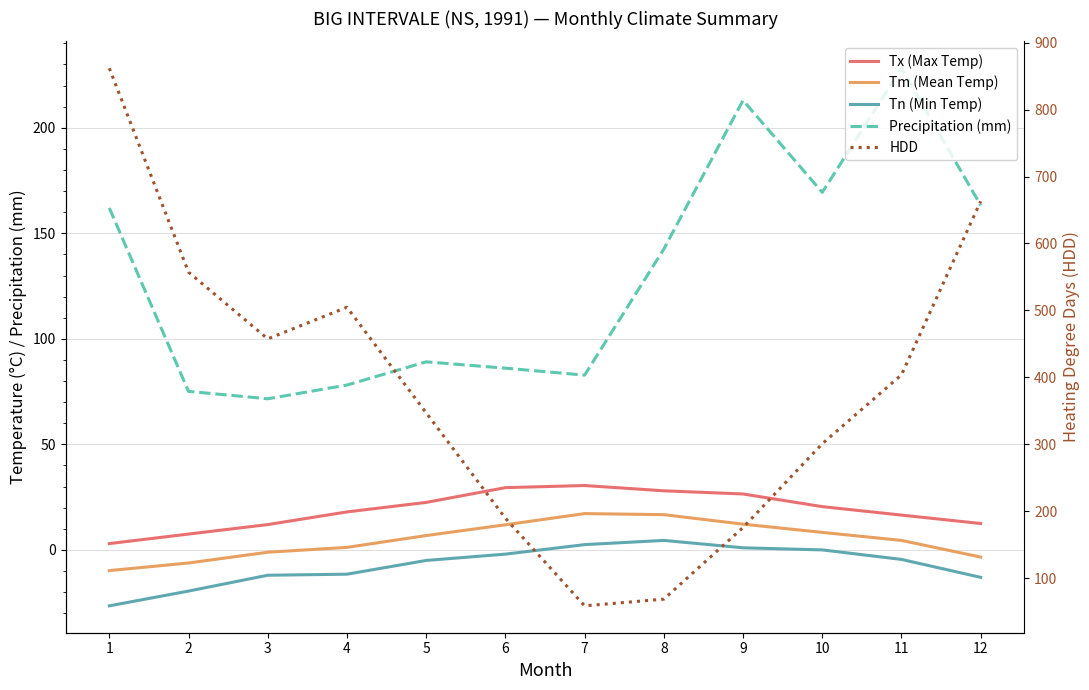

The Tn (Min Temp) series shows -19.5 at 2. True or false?

True